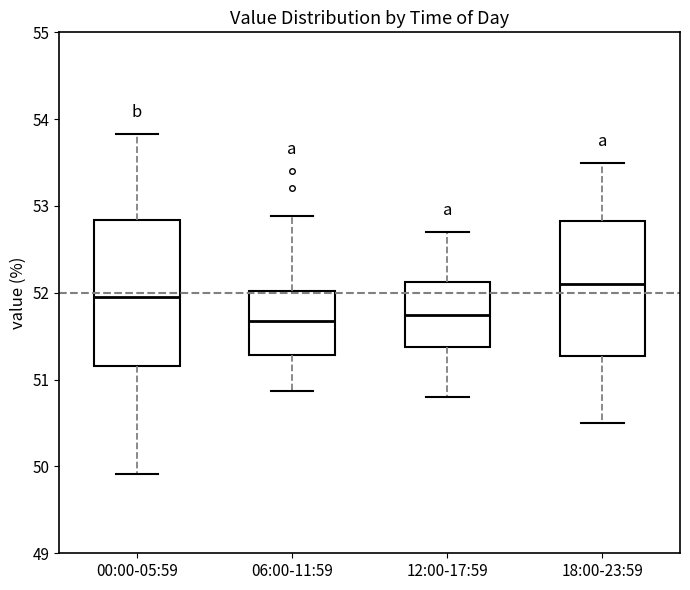

Reading left to right, read every box against the y-axis: the position of its median line, the range the box covers, and the ends of its whiskers. The values are not printed on the chart, so give them approximately, as read against the axis.

00:00-05:59: median 52.0, box 51.2 to 52.8, whiskers 49.9 to 53.8
06:00-11:59: median 51.7, box 51.3 to 52.0, whiskers 50.9 to 52.9
12:00-17:59: median 51.8, box 51.4 to 52.1, whiskers 50.8 to 52.7
18:00-23:59: median 52.1, box 51.3 to 52.8, whiskers 50.5 to 53.5